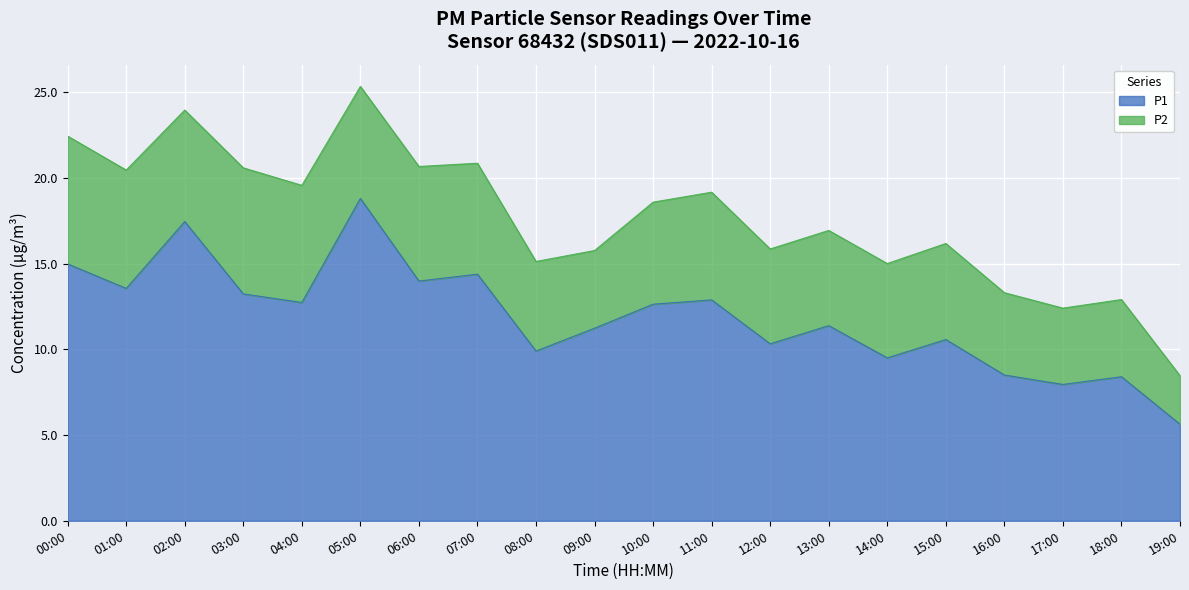

What is the total value across all series at 13:00?

16.9